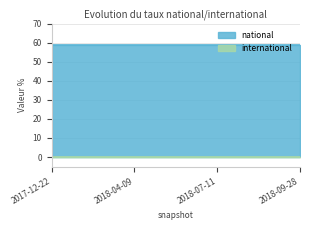

Which series has the largest total across all categories?

national